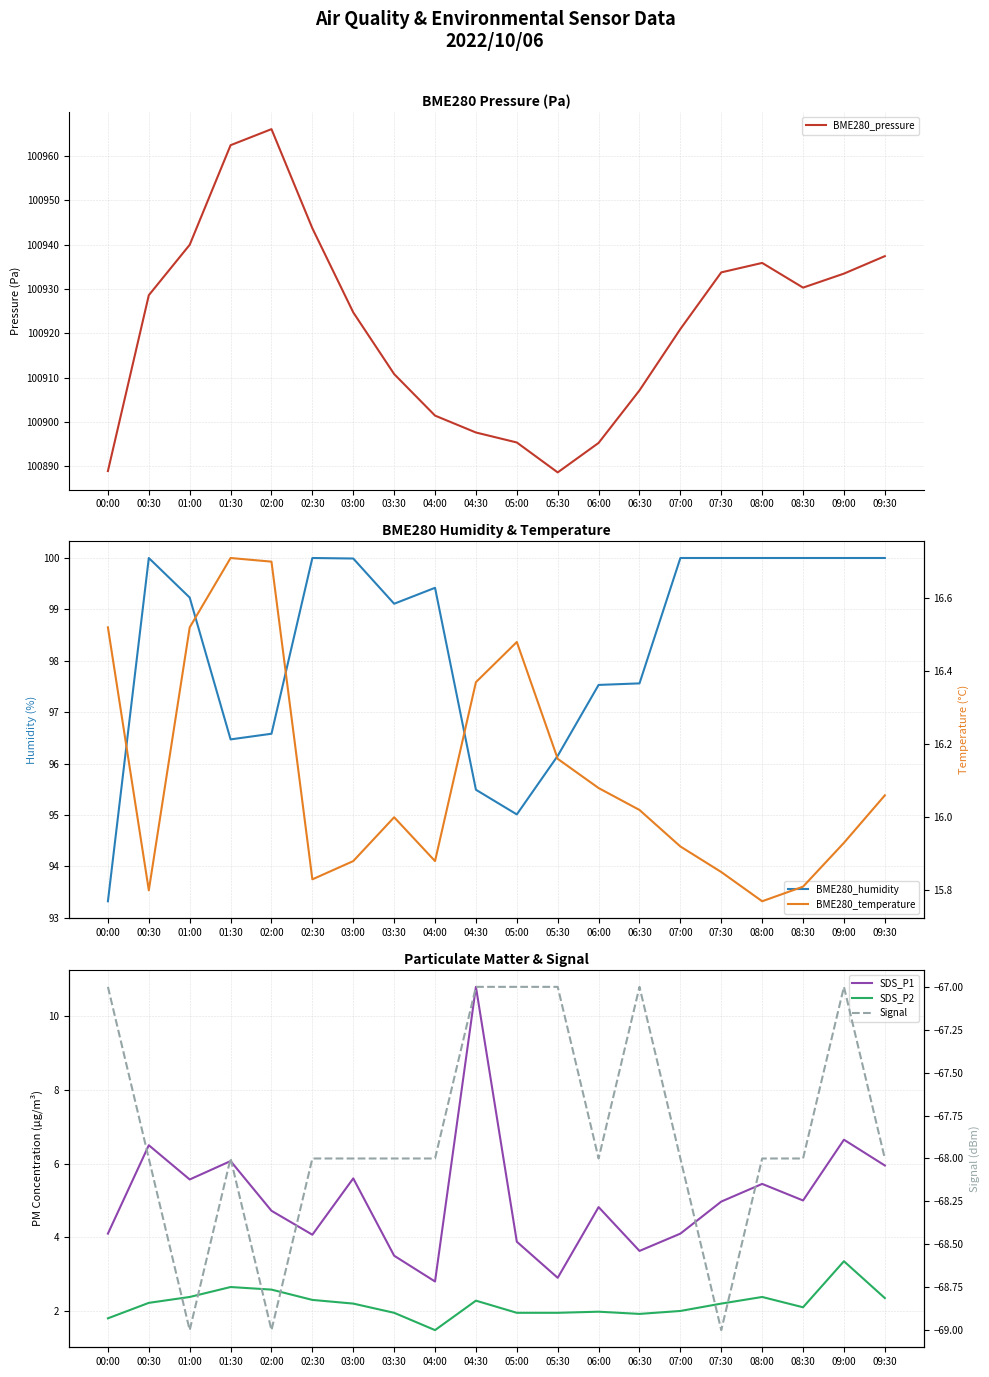

True or false: BME280_pressure and BME280_temperature cross at least once.

False